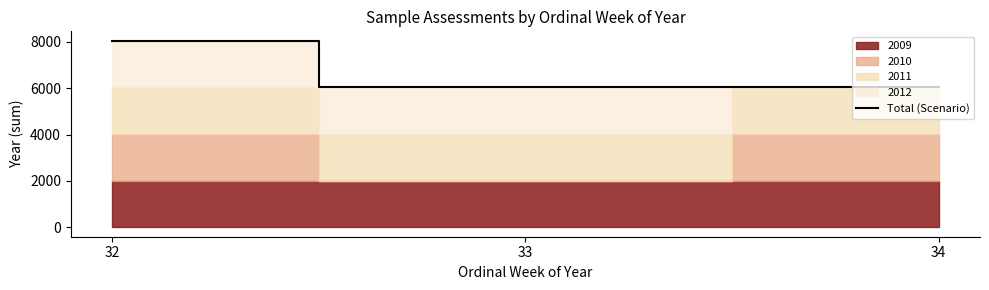

Where does the data first go above 6032?

32